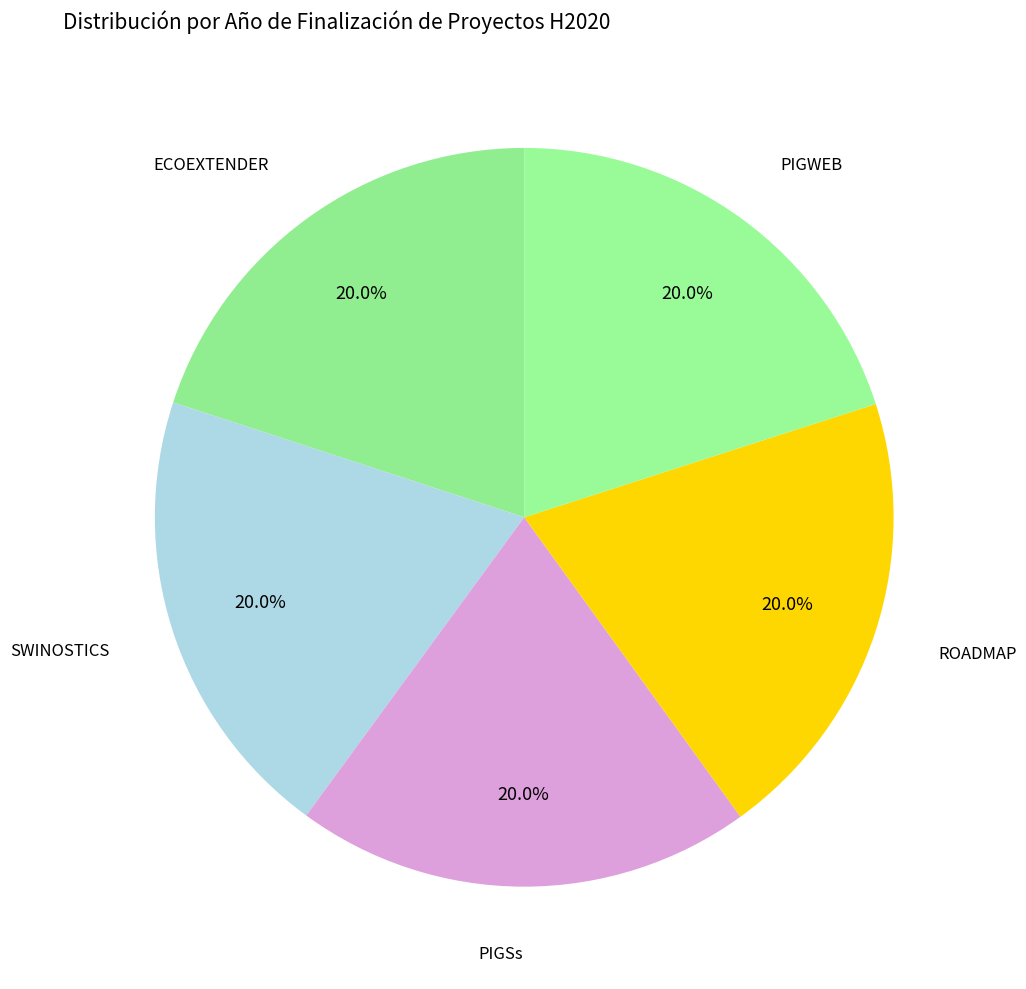

Do PIGSs and SWINOSTICS together represent more than half of the pie?

No